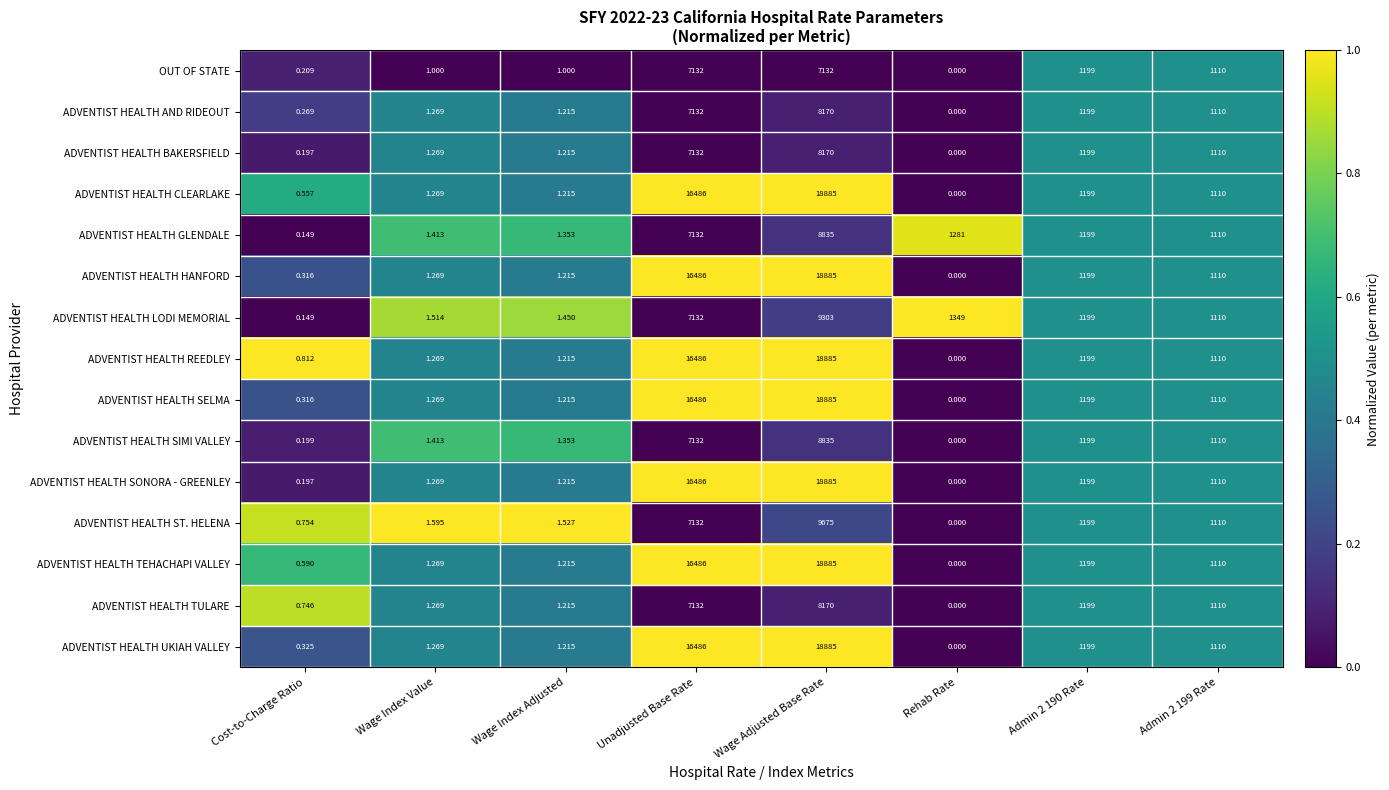

Is the value of ADVENTIST HEALTH CLEARLAKE at Wage Index Adjusted greater than the value of ADVENTIST HEALTH GLENDALE at Wage Index Value?

No